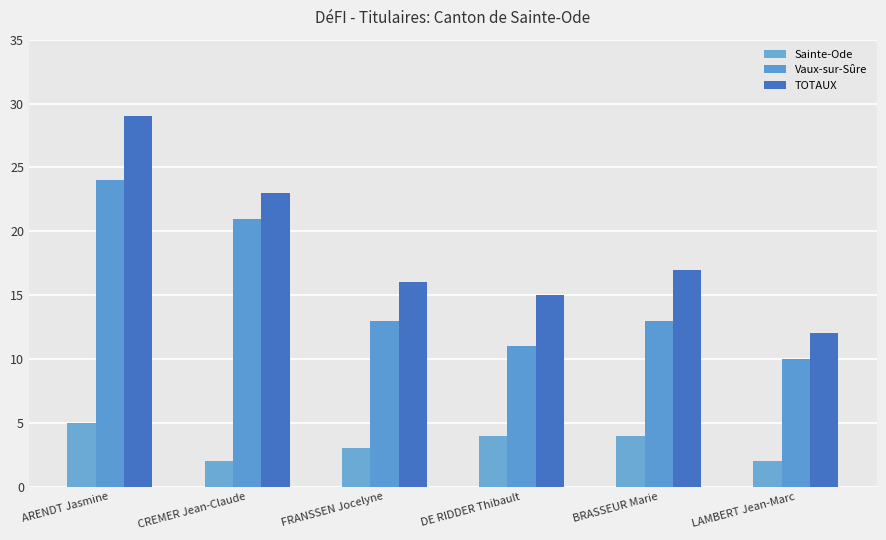

Rank the series at BRASSEUR Marie from lowest to highest value.

Sainte-Ode, Vaux-sur-Sûre, TOTAUX